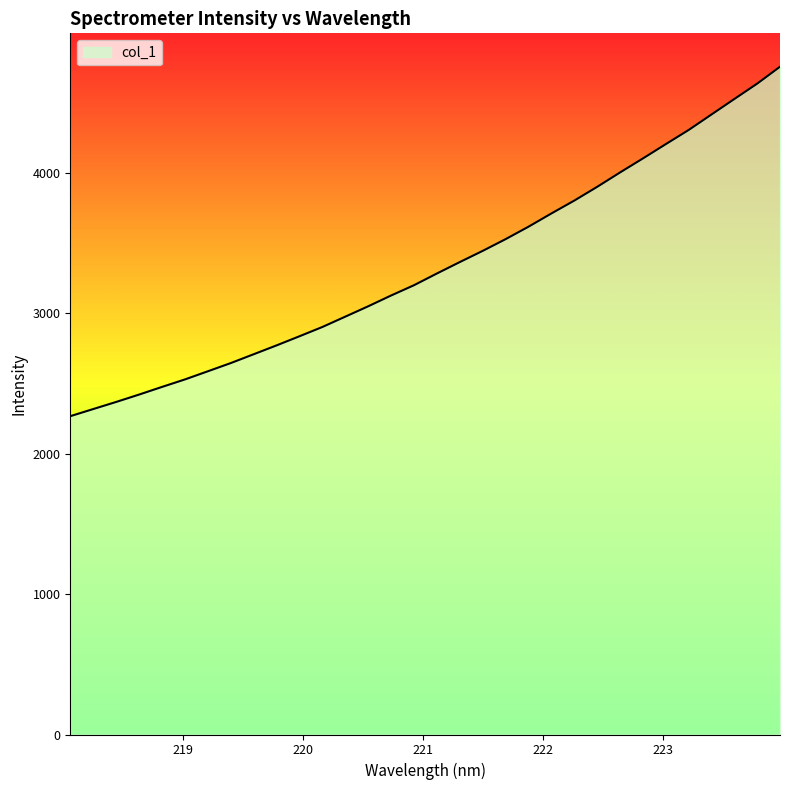

What is the smallest value displayed?

2265.6